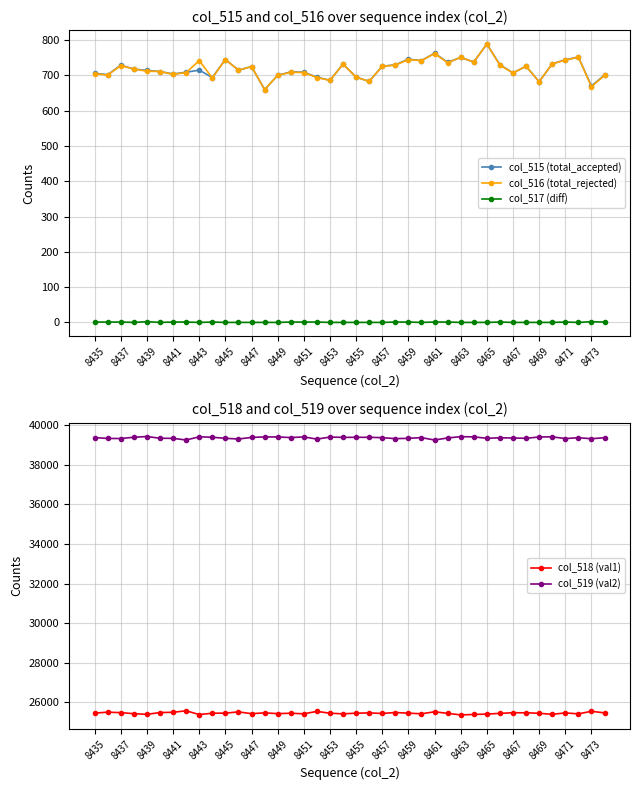

The col_515 (total_accepted) series shows 213 at 8461. True or false?

False